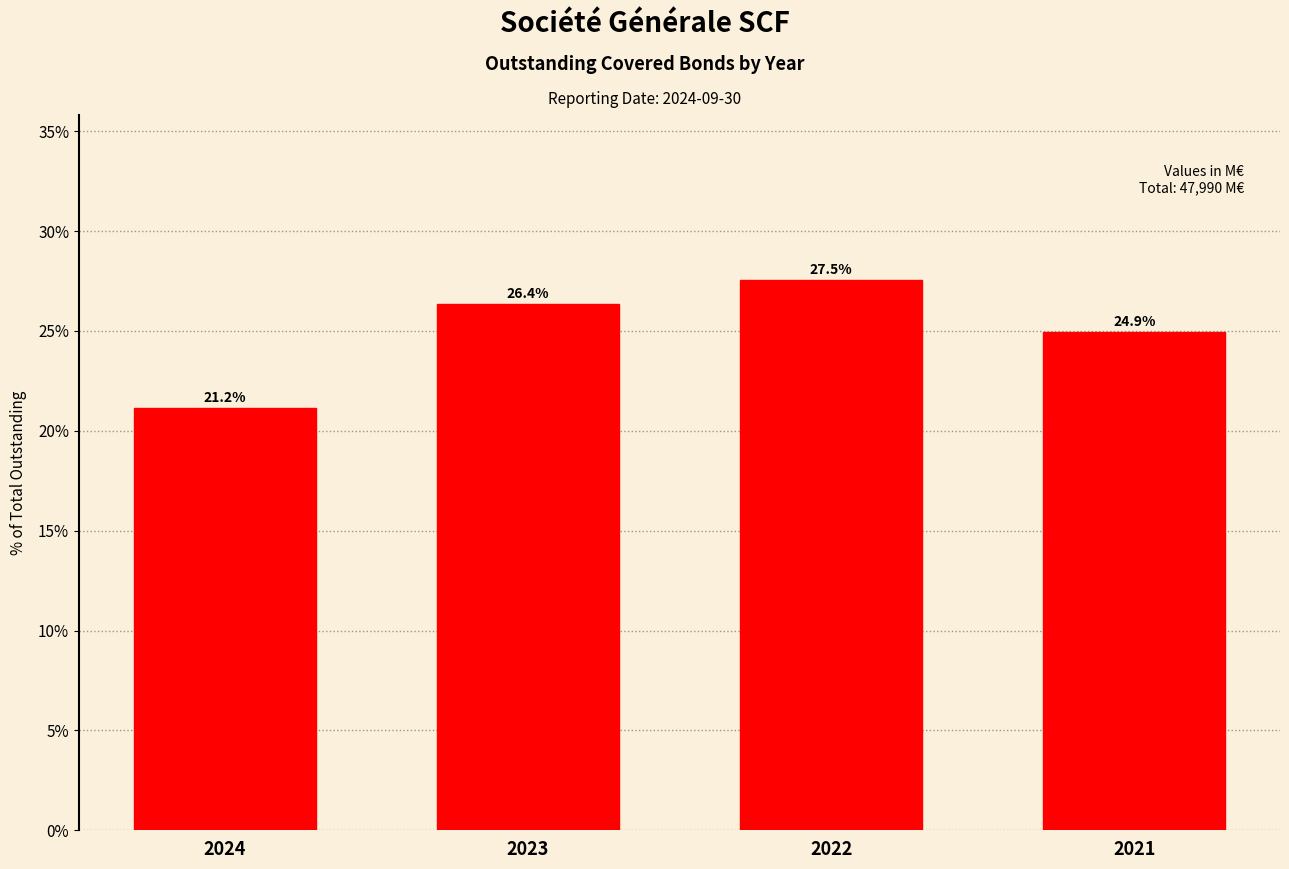

Reading left to right, what are all the values shown in this chart?

2024=21.2	2023=26.4	2022=27.5	2021=24.9